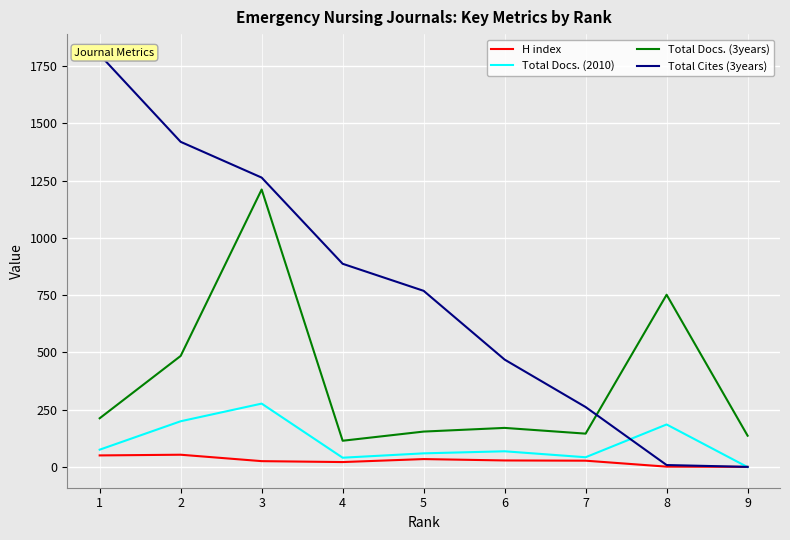

Which series has the largest total across all categories?

Total Cites (3years)